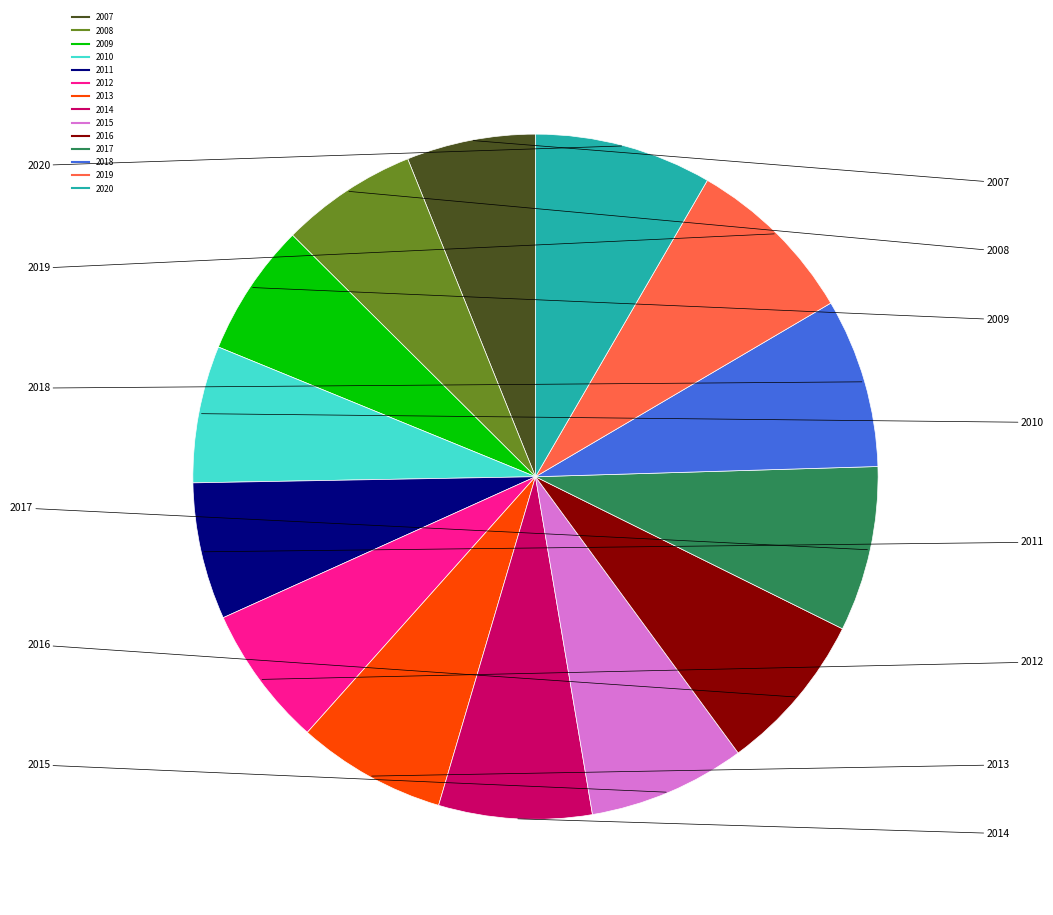

Is it true that 2020 is 8% of the pie?

True